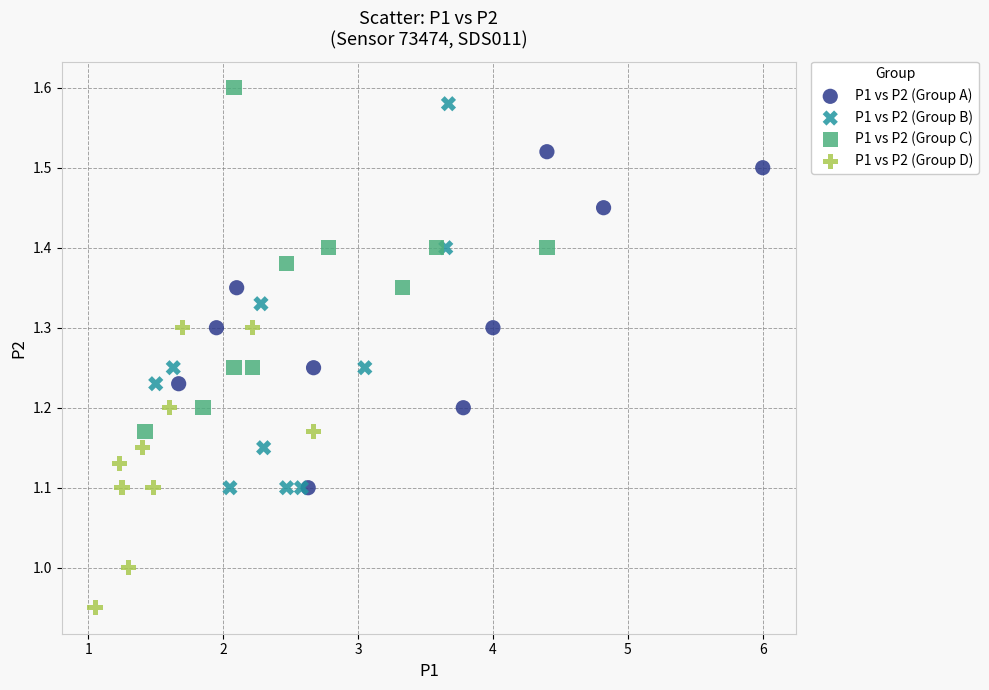

Which series reaches the minimum Y coordinate?

P1 vs P2 (Group D)